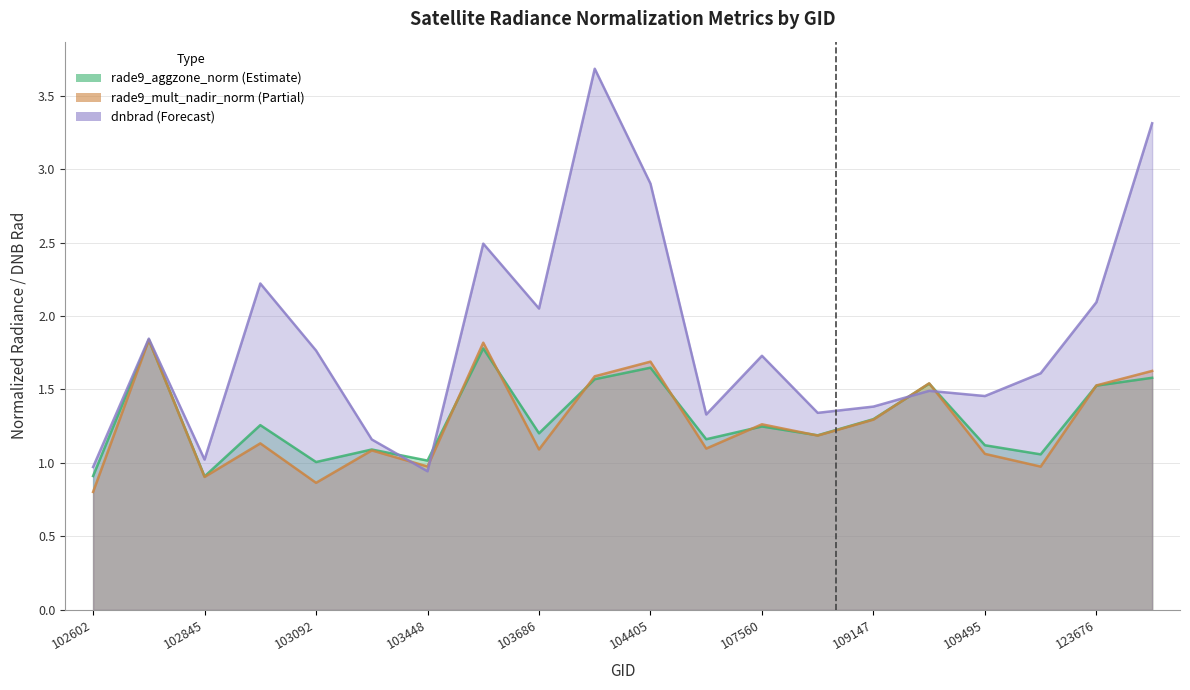

At 107560, list the series in order from smallest to largest.

rade9_aggzone_norm, rade9_mult_nadir_norm, dnbrad